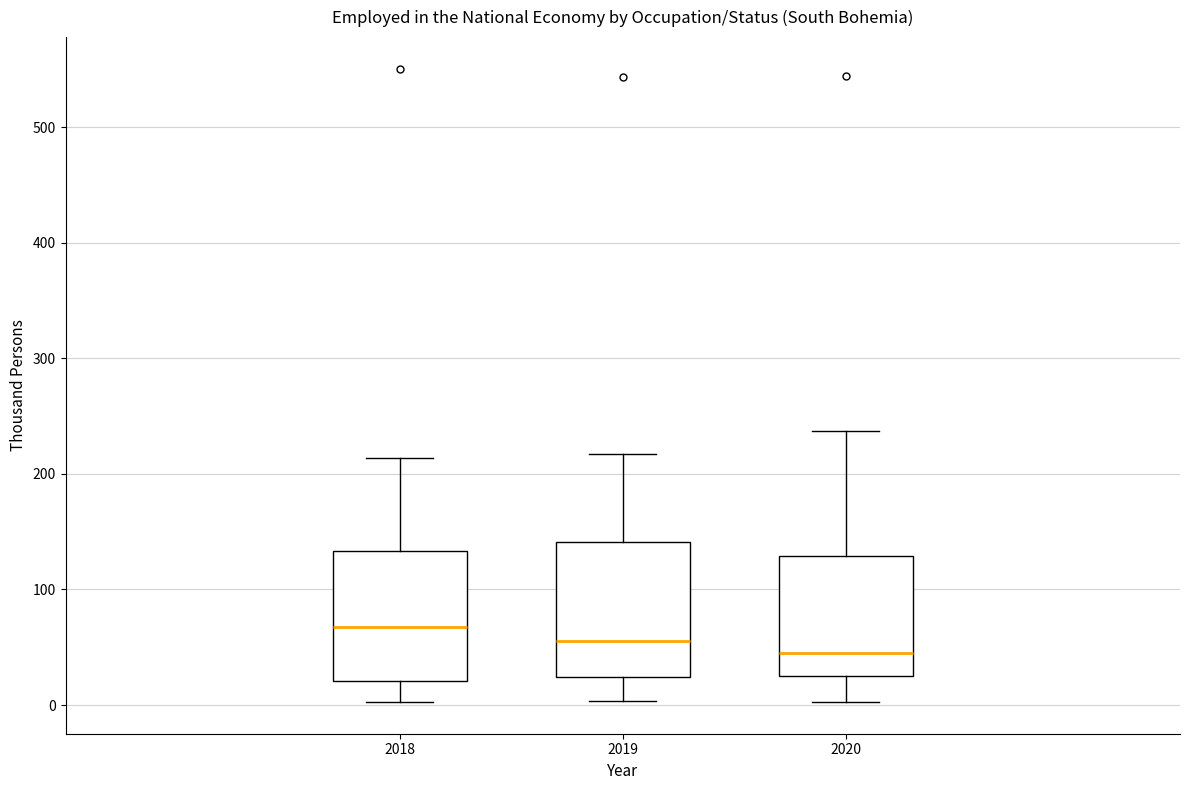

Reading left to right, transcribe this box plot: for each box, give where its median line is, the range the box spans, and where its two whiskers end, as read against the y-axis. The values are not printed on the chart, so give them approximately, as read against the axis.

2018: median 70, box 20 to 130, whiskers 0 to 210
2019: median 60, box 20 to 140, whiskers 0 to 220
2020: median 50, box 30 to 130, whiskers 0 to 240